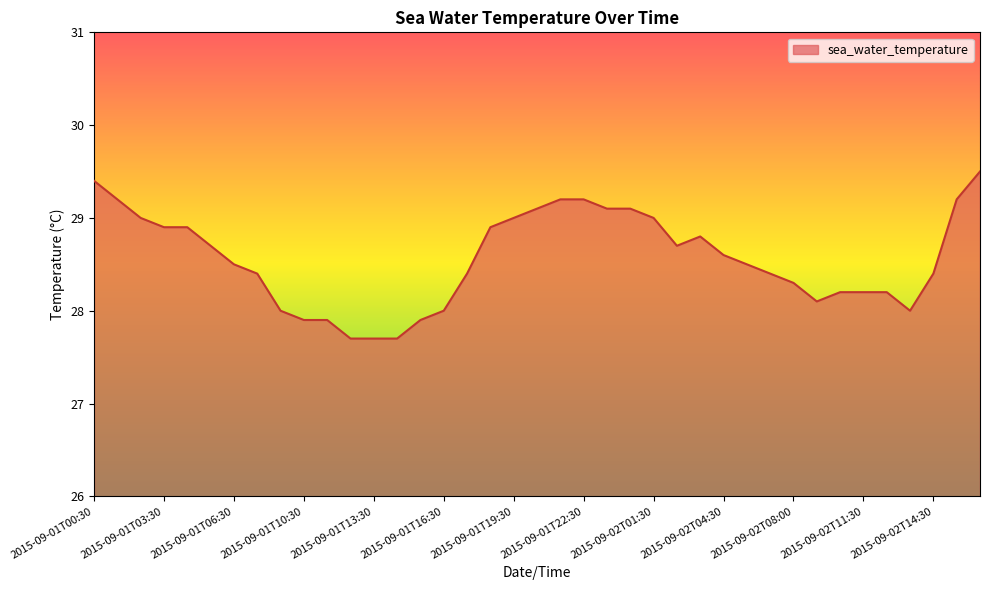

What is the minimum value shown in the chart?

27.7